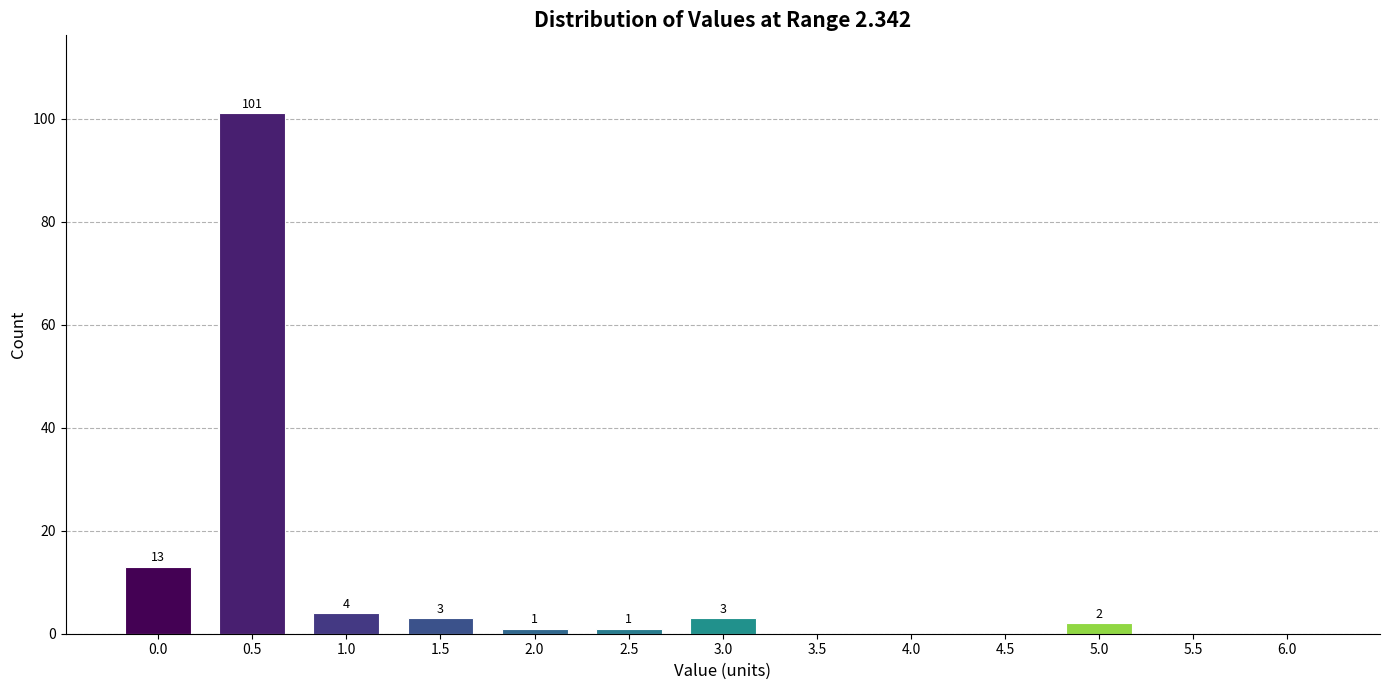

Reading left to right, transcribe all the data shown in this chart.

0.0=13	0.5=101	1.0=4	1.5=3	2.0=1	2.5=1	3.0=3	3.5=0	4.0=0	4.5=0	5.0=2	5.5=0	6.0=0